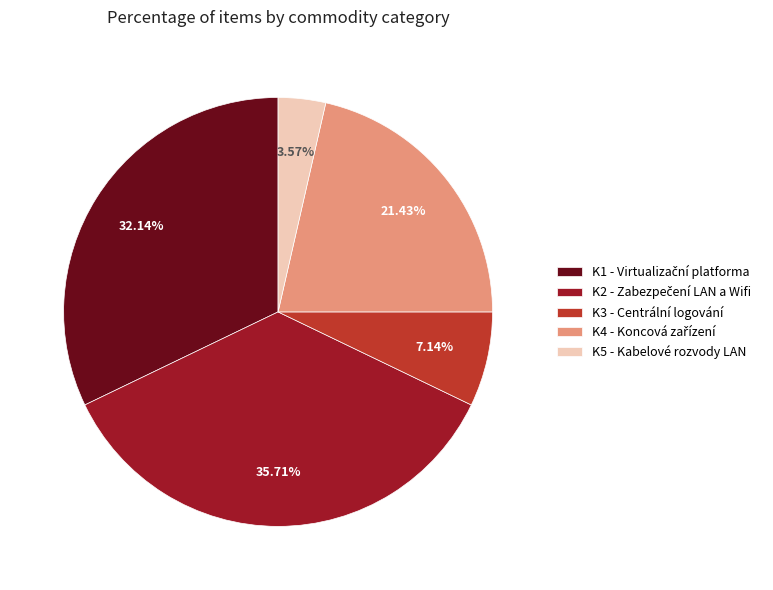

To the nearest percent, what is the average slice percentage?

20%